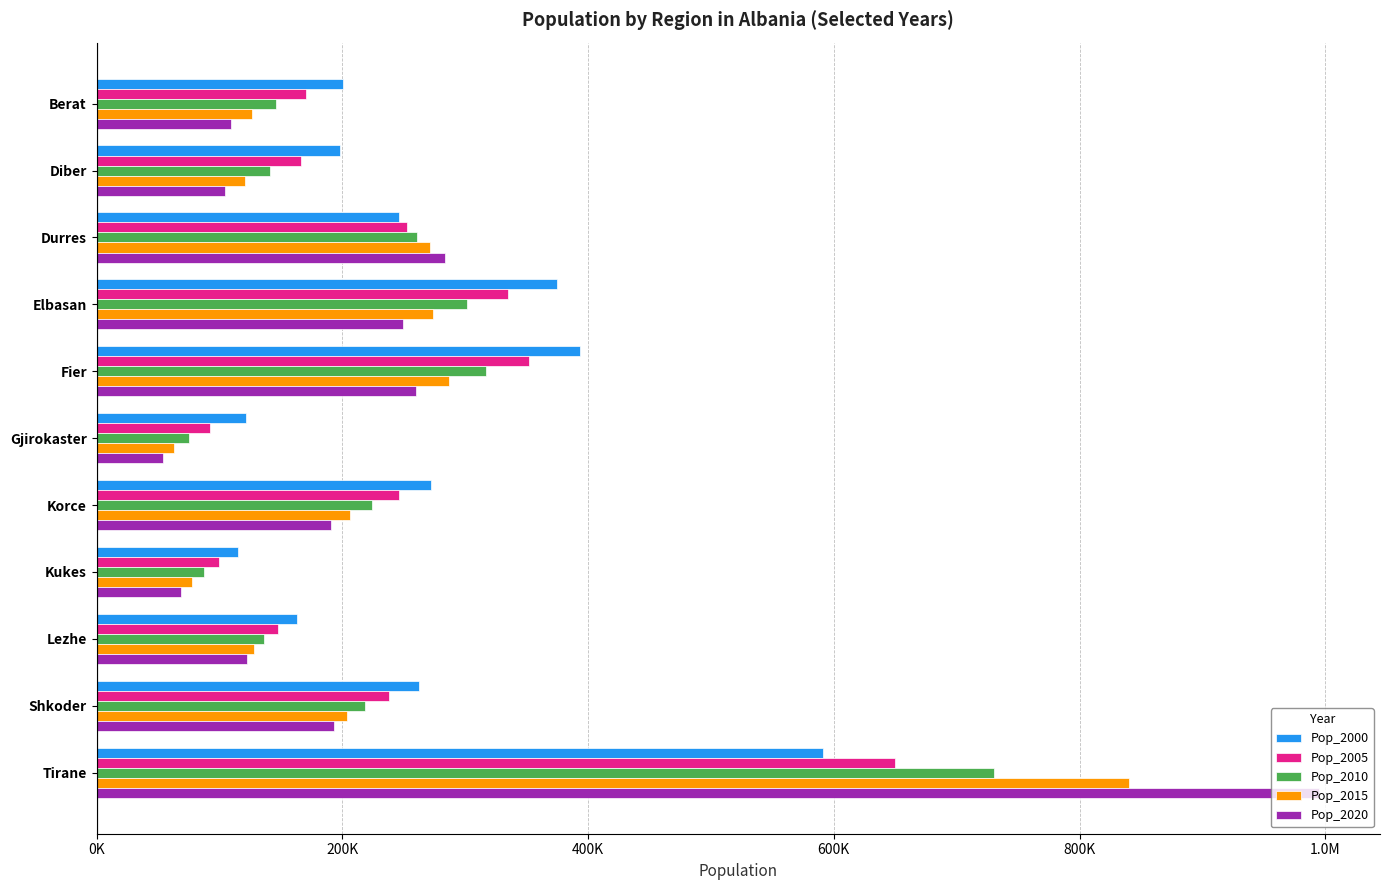

What are all the series names shown in the legend?

Pop_2000, Pop_2005, Pop_2010, Pop_2015, Pop_2020